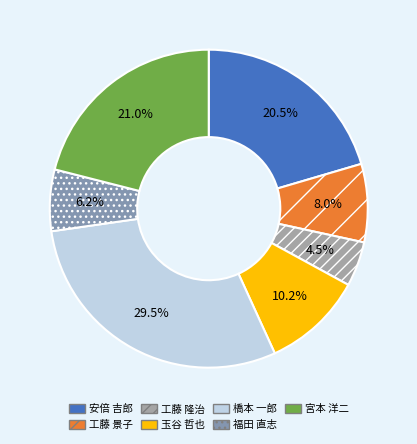

Between 橋本 一郎 and 工藤 隆治, which is larger?

橋本 一郎